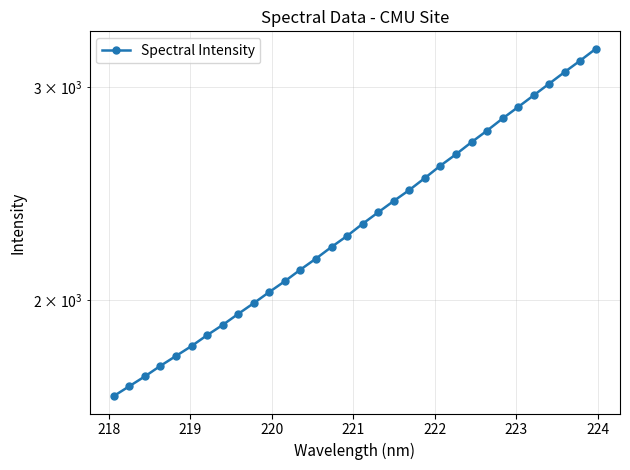

What is the minimum value shown in the chart?

1664.1